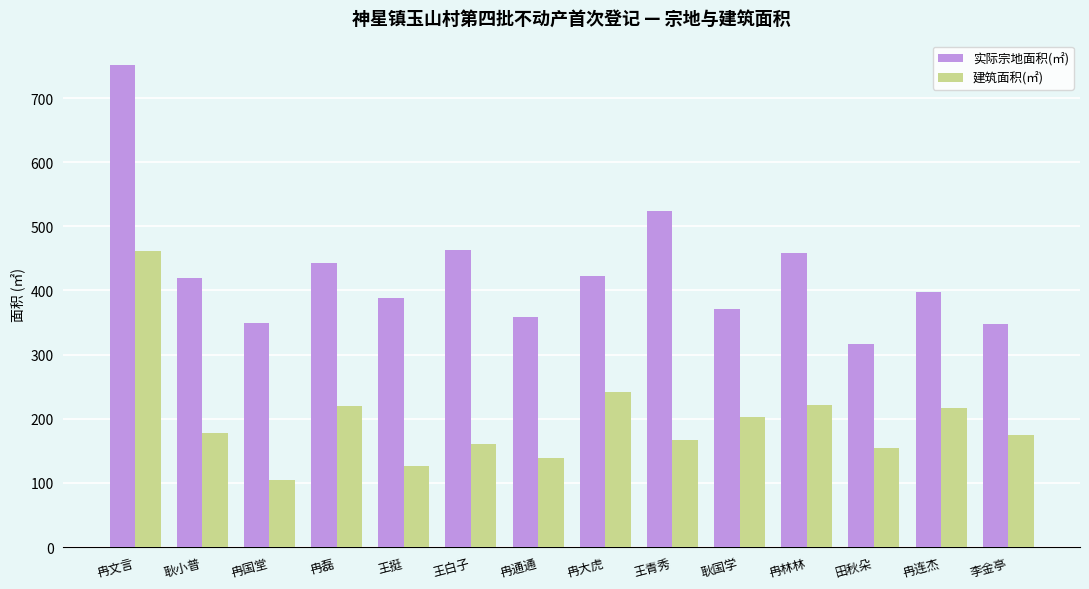

Where does the 实际宗地面积(㎡) series first go above 419?

冉文言